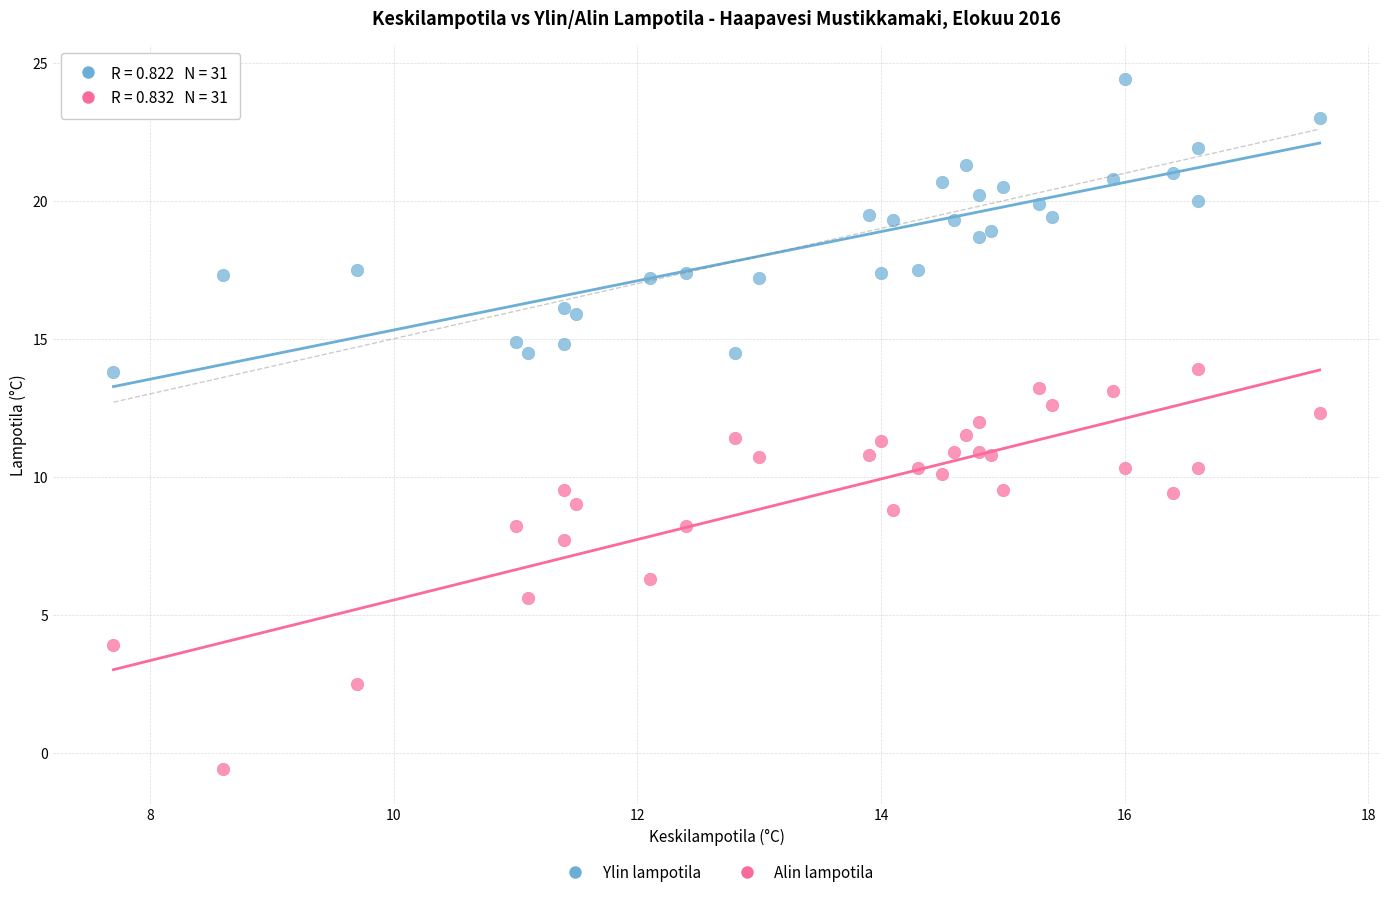

Which series contains the lowest Y value?

Alin lampotila